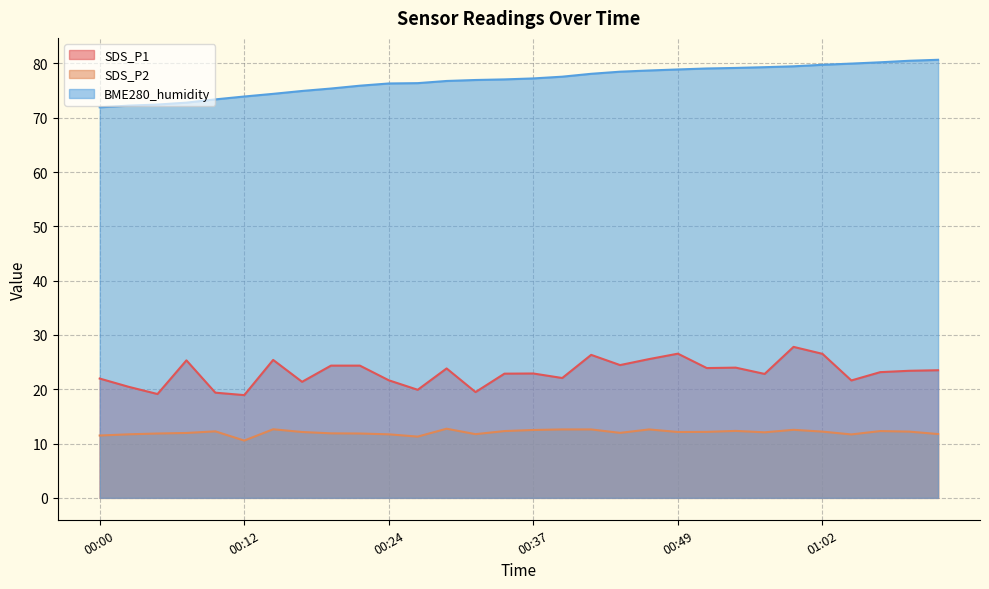

The SDS_P1 series shows 14.4 at 00:54. True or false?

False